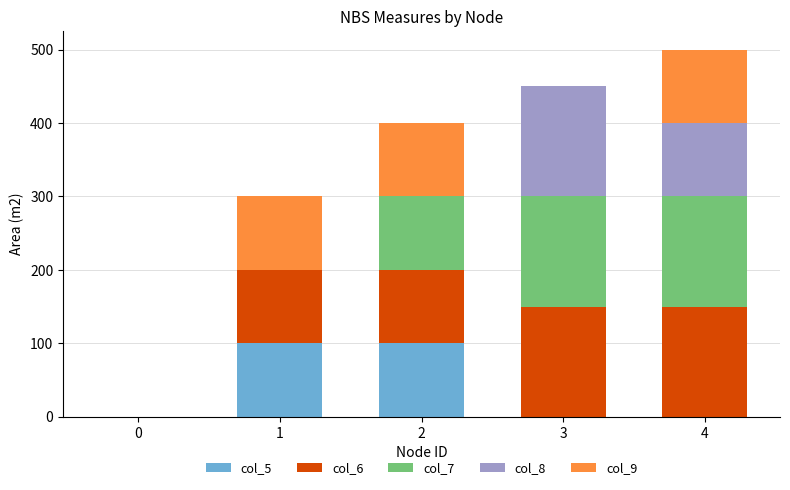

The value of col_5 at 3 is -67. True or false?

False